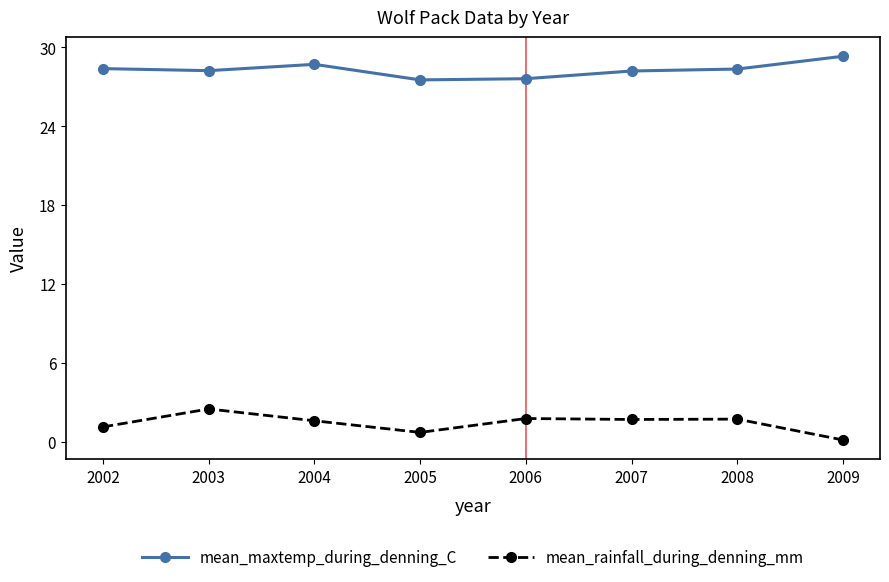

What is the maximum value for mean_rainfall_during_denning_mm?

2.5